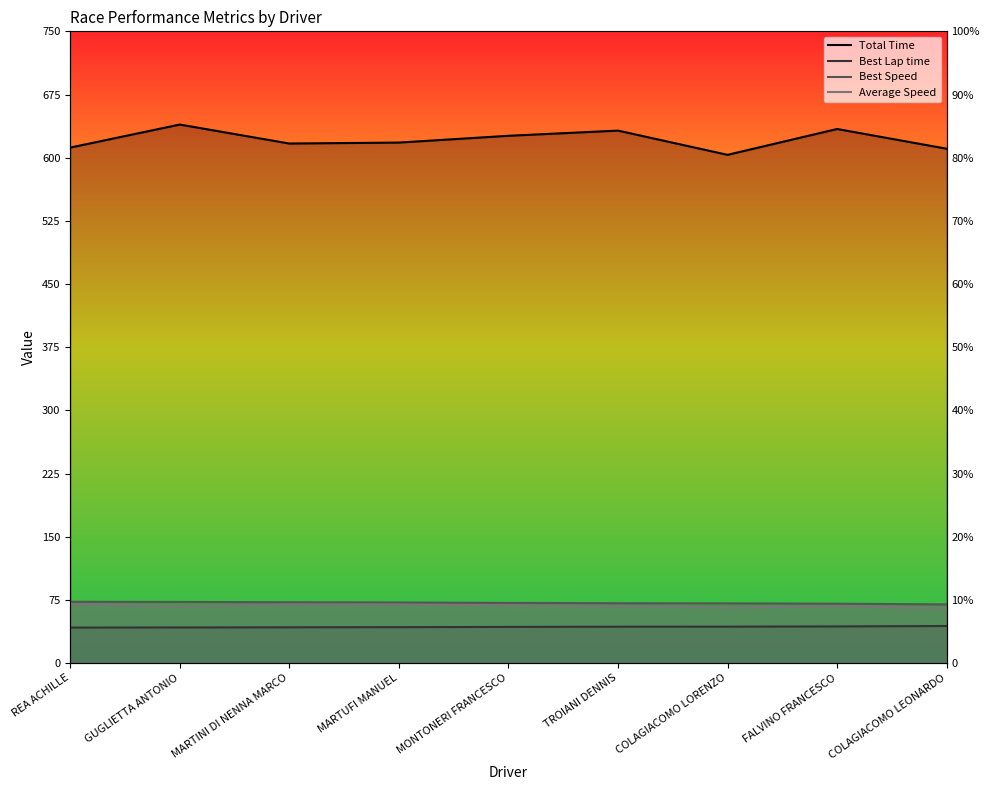

Rank the series at COLAGIACOMO LORENZO from highest to lowest value.

Total Time, Best Speed, Average Speed, Best Lap time